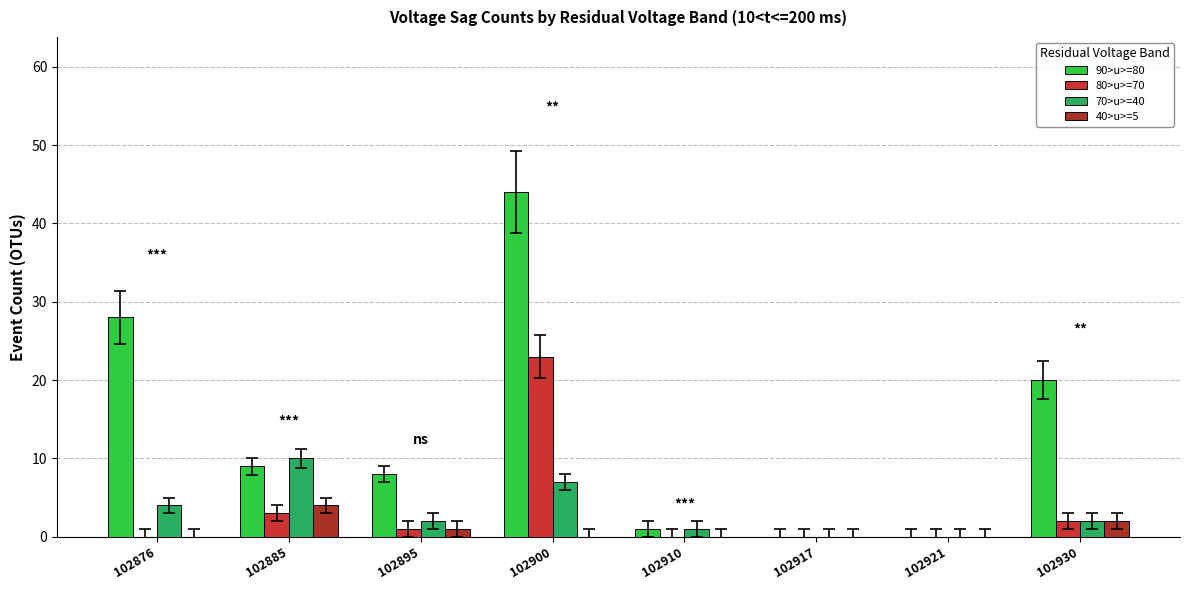

Which label corresponds to the largest value in the chart?

102900